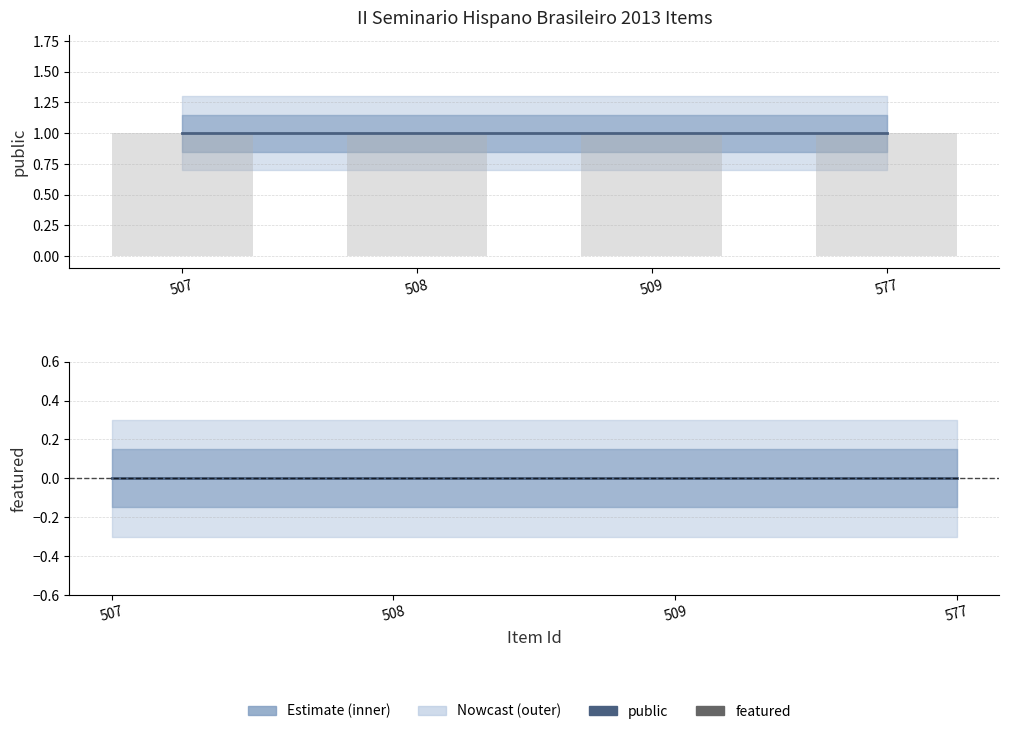

Which label corresponds to the largest value in the chart?

507